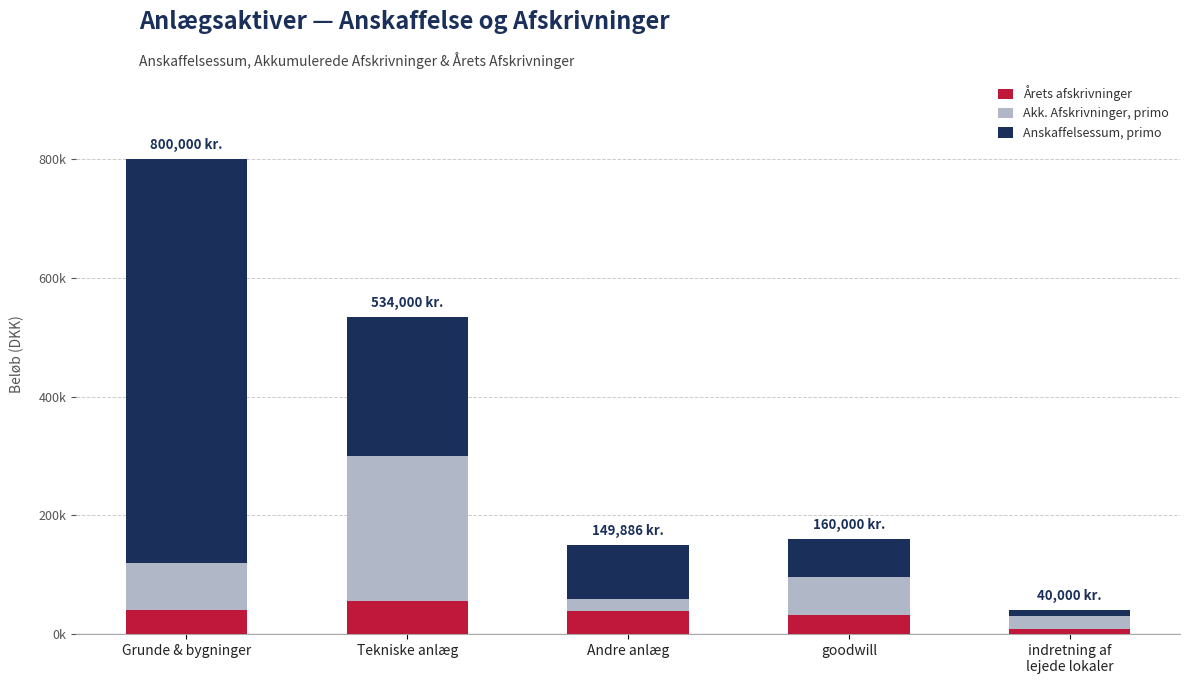

Is it true that Anskaffelsessum, primo equals 5195 at indretning af
lejede lokaler?

False